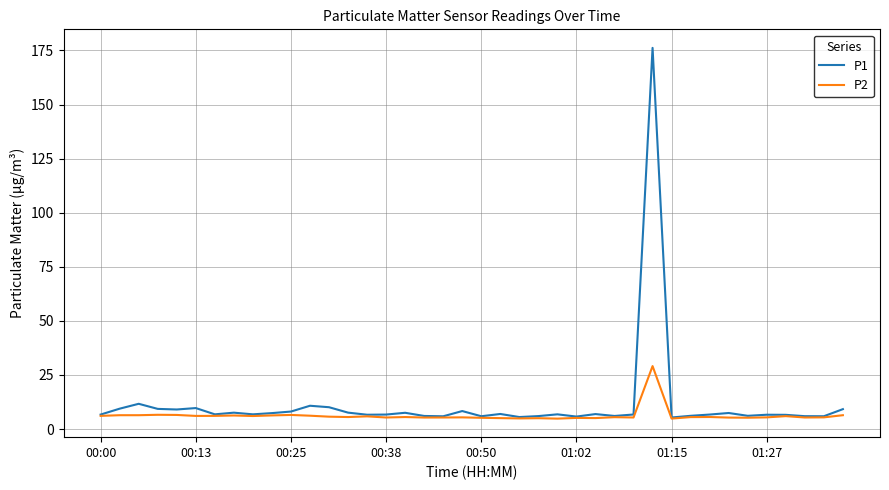

What is the lowest value of the P1 series?

5.3